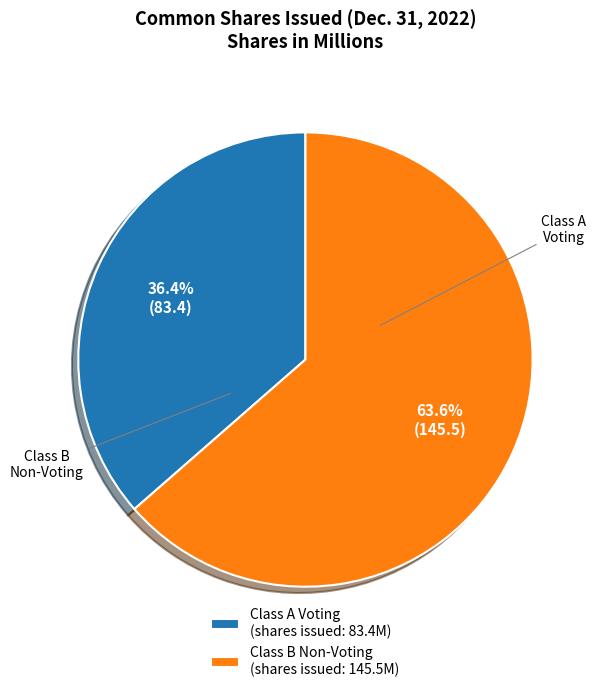

To the nearest percent, what is the average slice percentage?

50%